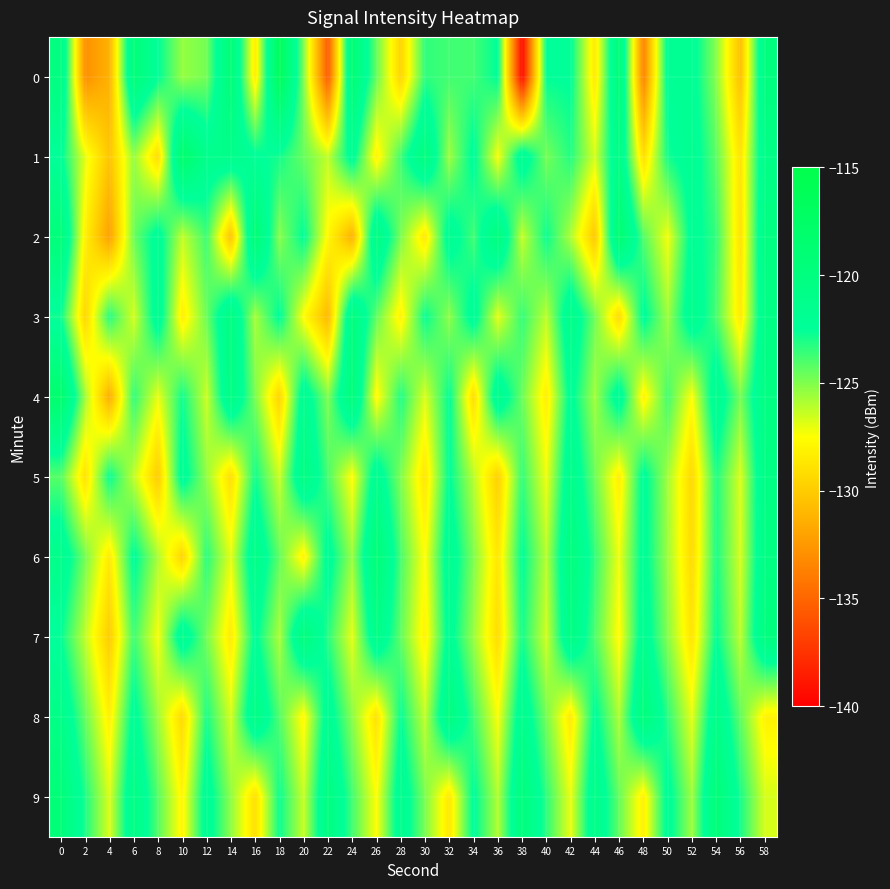

Which series has the largest total across all categories?

9